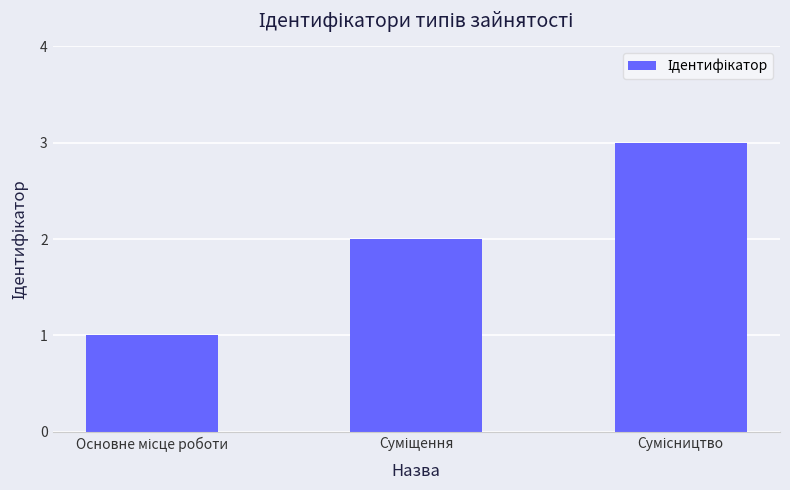

What is the greatest value displayed?

3